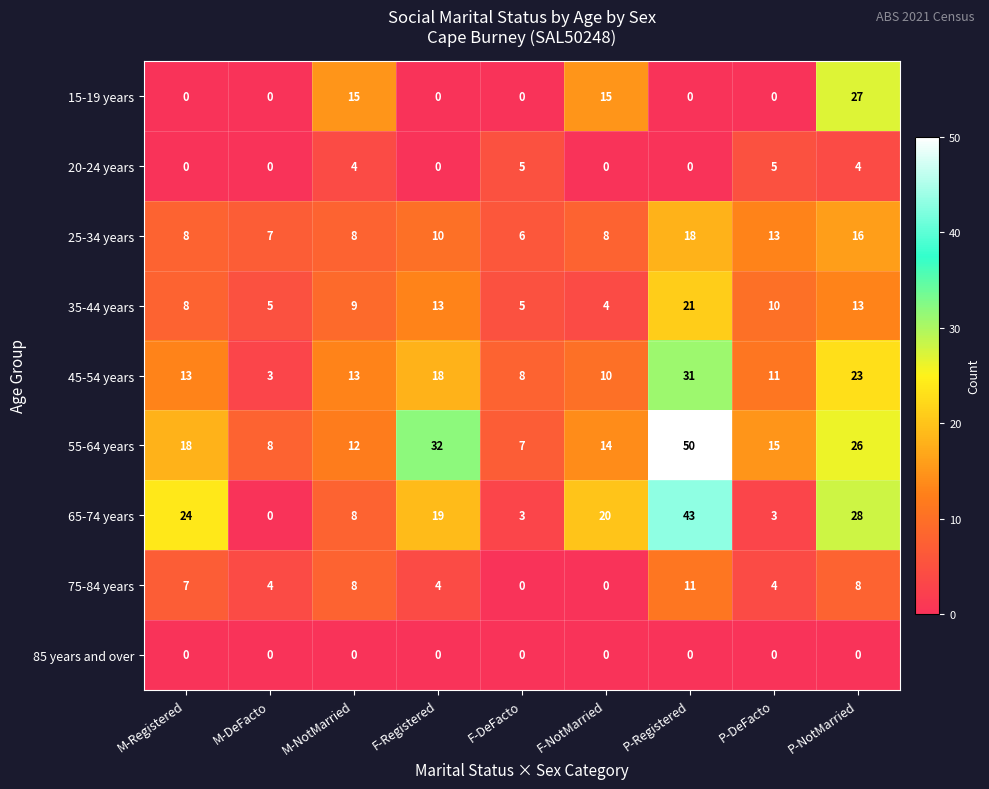

What is the spread (max minus min) of values at F-DeFacto?

8